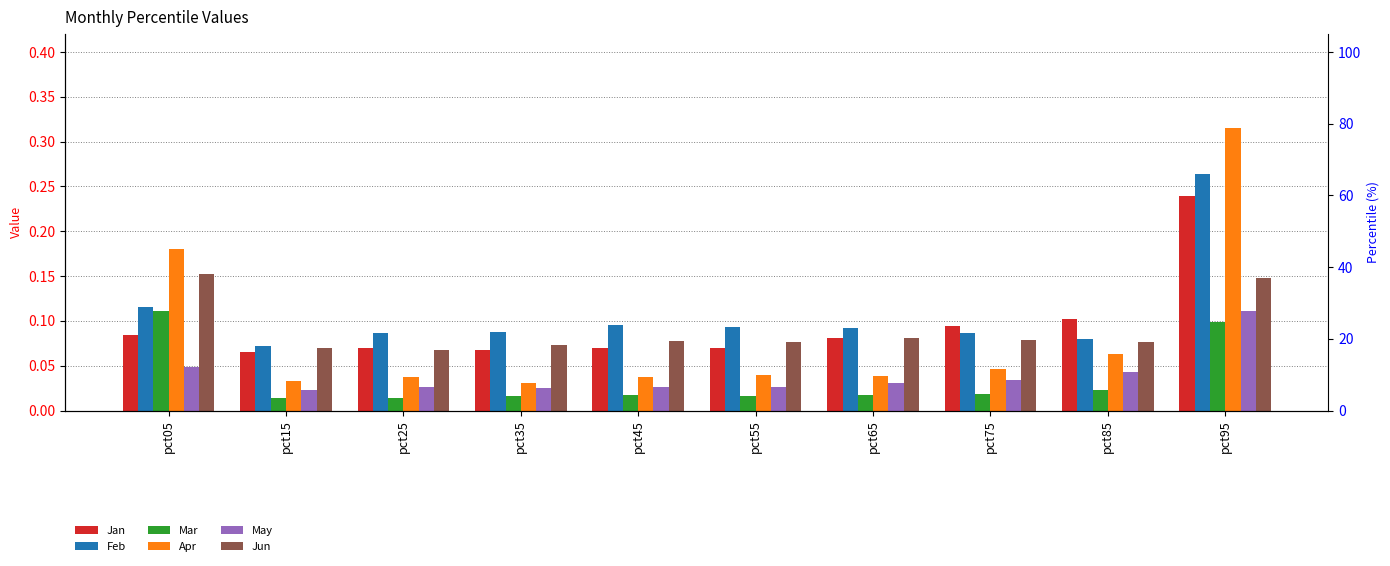

The May series shows 0.1 at pct05. True or false?

False